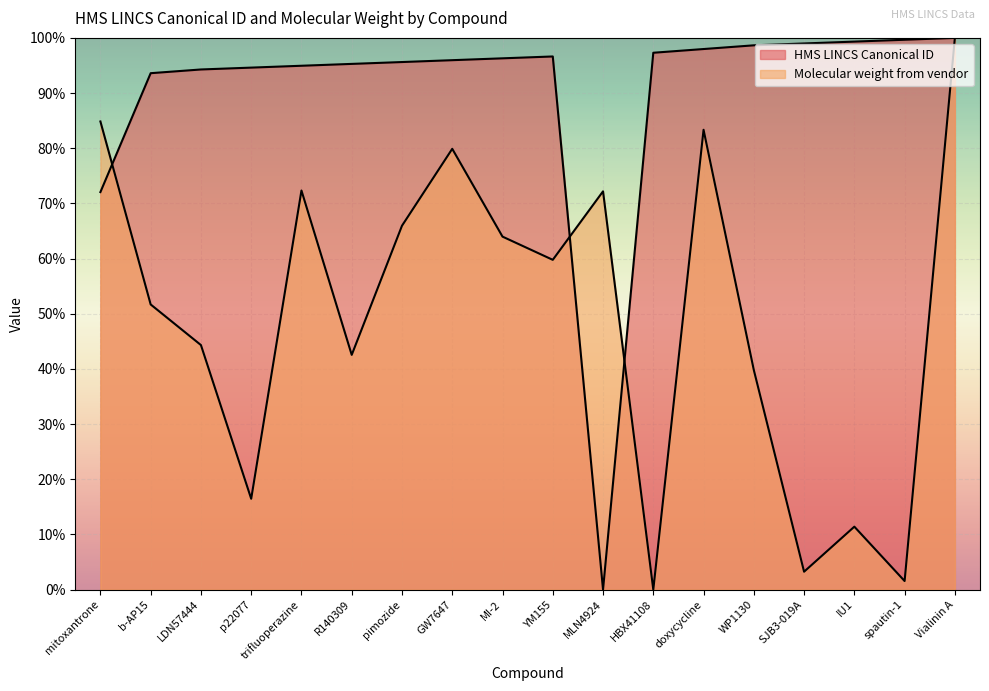

Which series has the largest total across all categories?

HMS LINCS Canonical ID